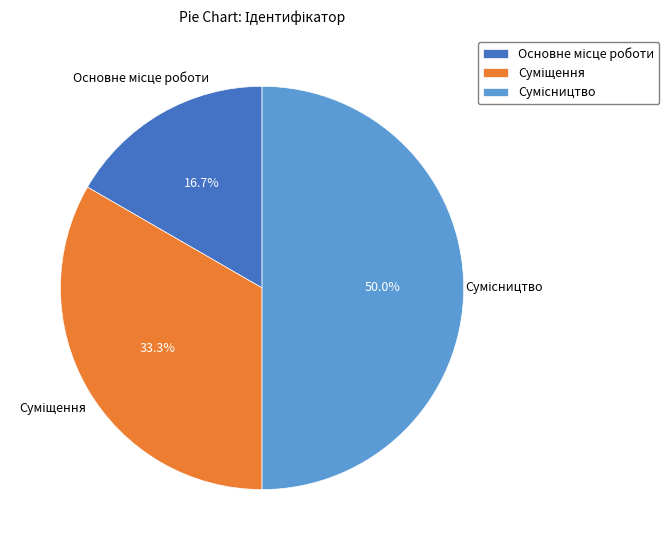

How many slices are in this pie chart?

3